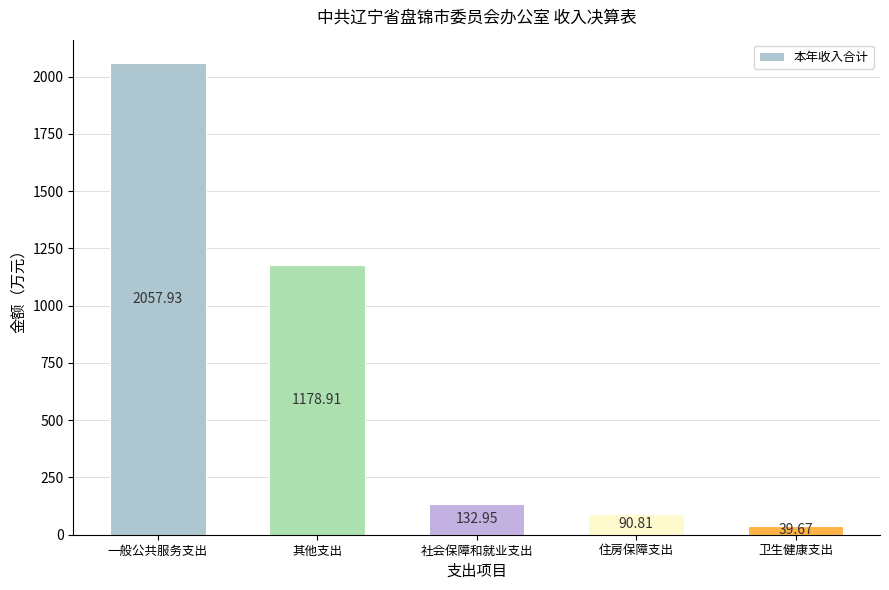

Rank the categories by value from highest to lowest.

一般公共服务支出, 其他支出, 社会保障和就业支出, 住房保障支出, 卫生健康支出